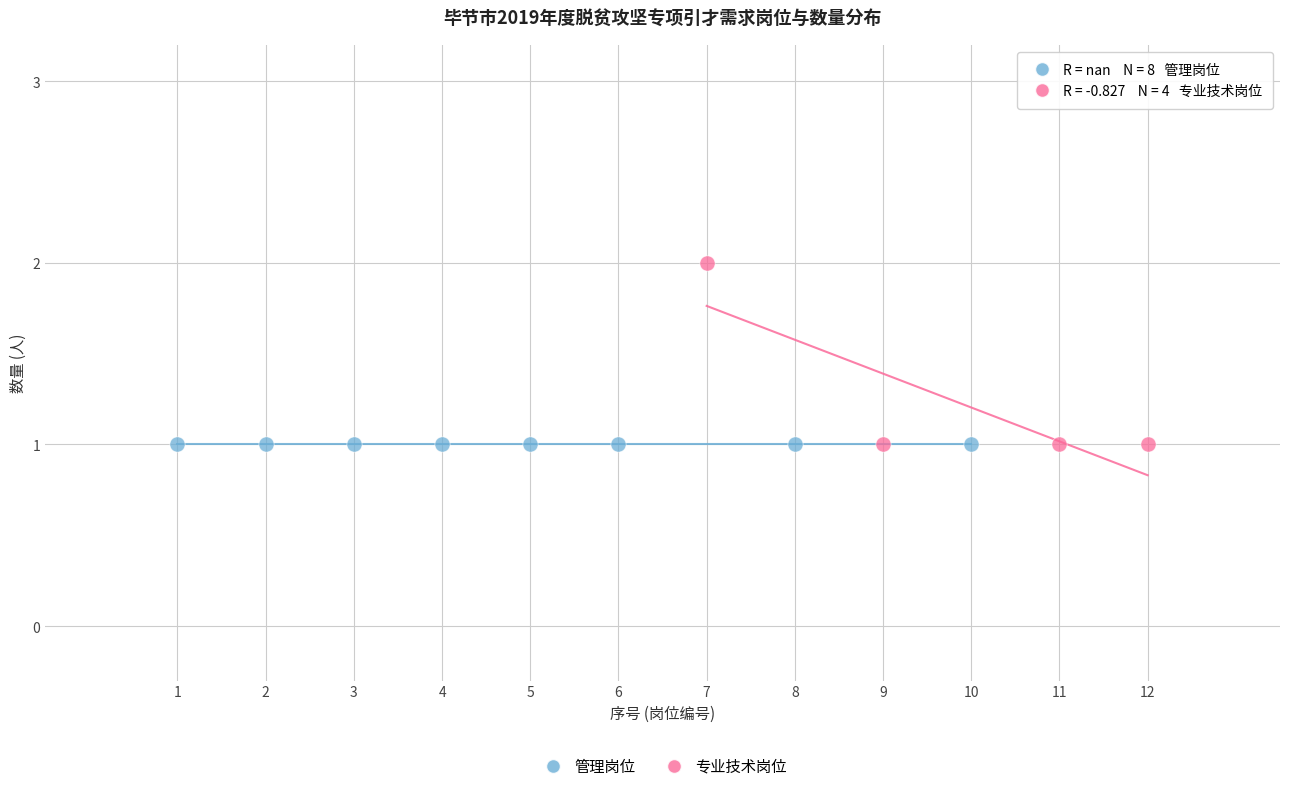

Which series contains the highest Y value?

专业技术岗位